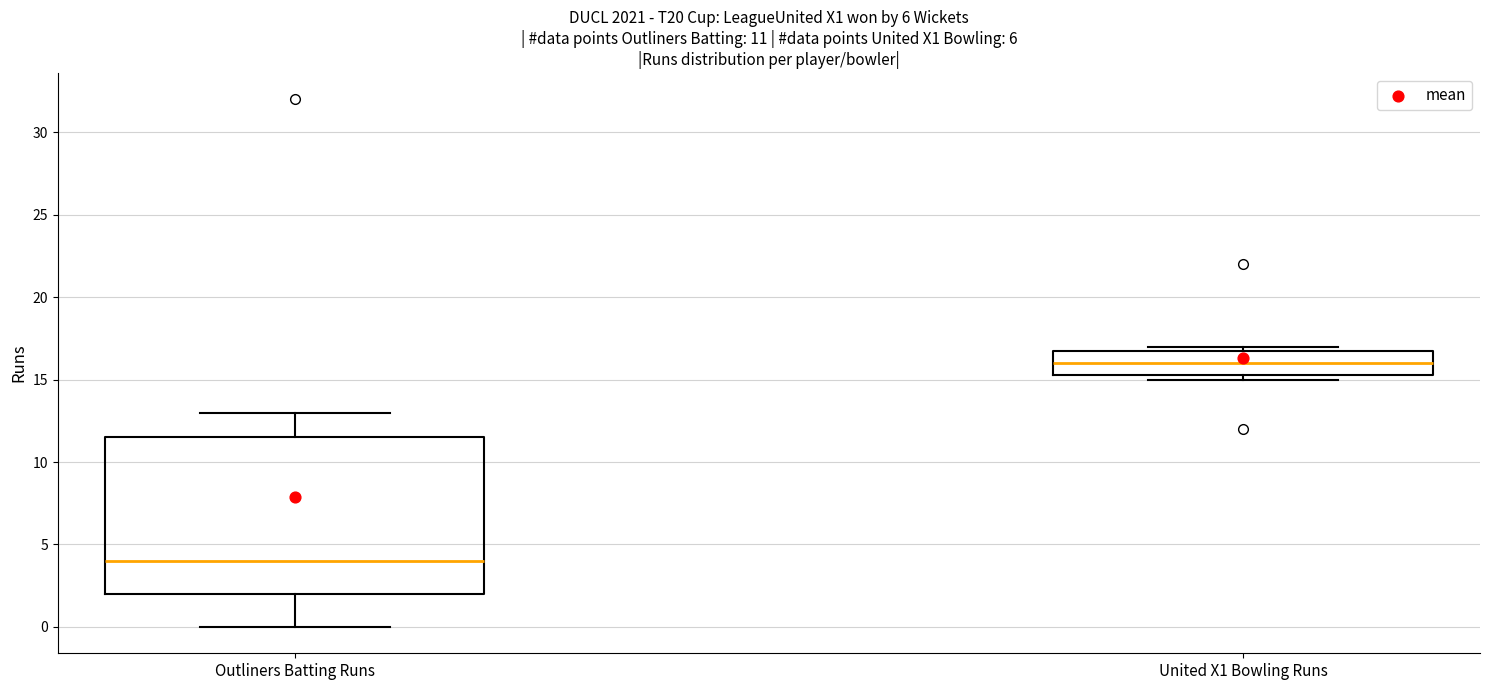

Comparing the boxes themselves (not the whiskers), which one is the tallest?

Outliners Batting Runs